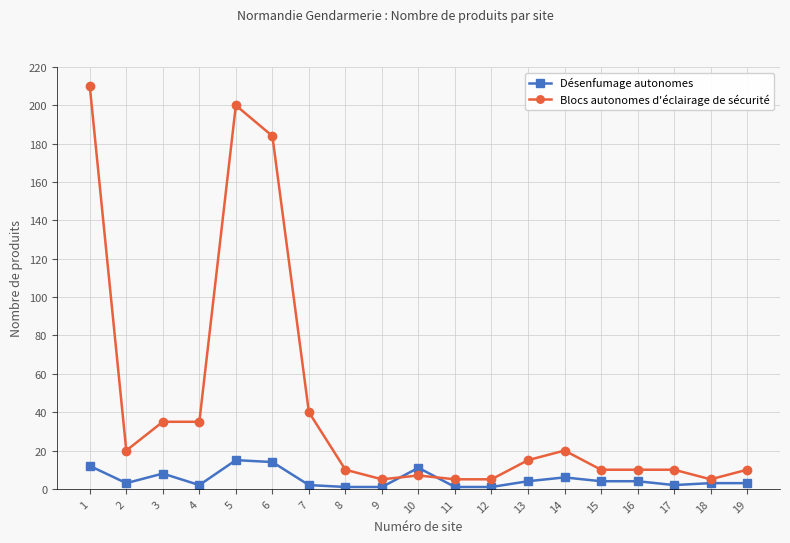

Is it true that Blocs autonomes d'éclairage de sécurité equals 17 at 7?

False